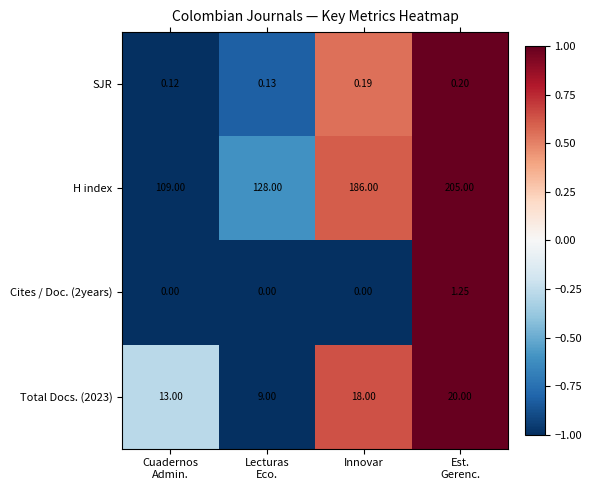

Which series has the largest total across all categories?

H index